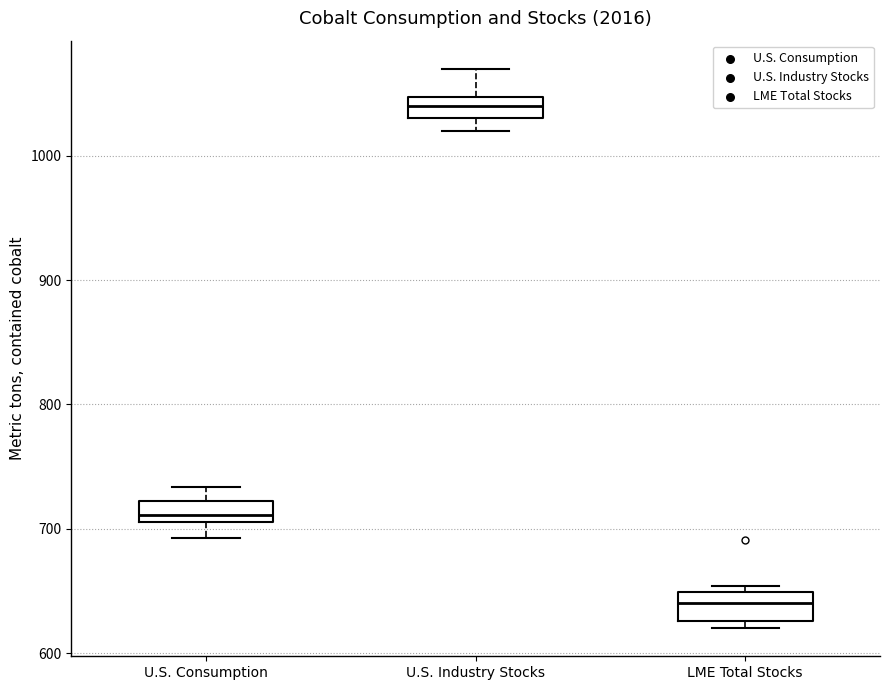

Reading left to right, read every box against the y-axis: the position of its median line, the range the box covers, and the ends of its whiskers. The values are not printed on the chart, so give them approximately, as read against the axis.

U.S. Consumption: median 710 (just above the box's lower edge), box 710 to 720, whiskers 690 to 730
U.S. Industry Stocks: median 1040, box 1030 to 1050, whiskers 1020 to 1070
LME Total Stocks: median 640, box 630 to 650, whiskers 620 to 650 (just above the box's upper edge)